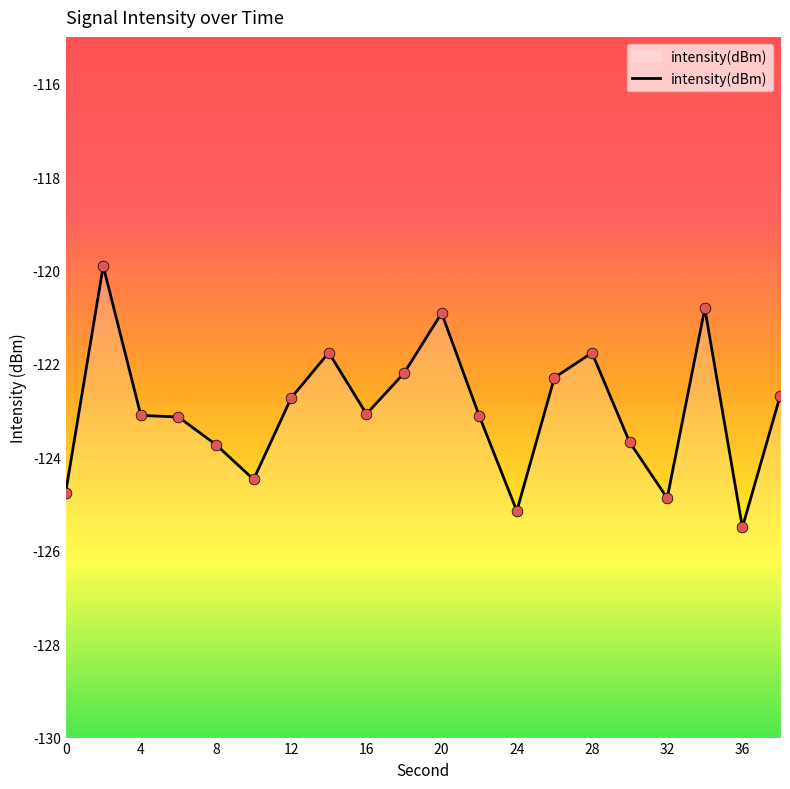

Which has a higher value, 28 or 22?

28